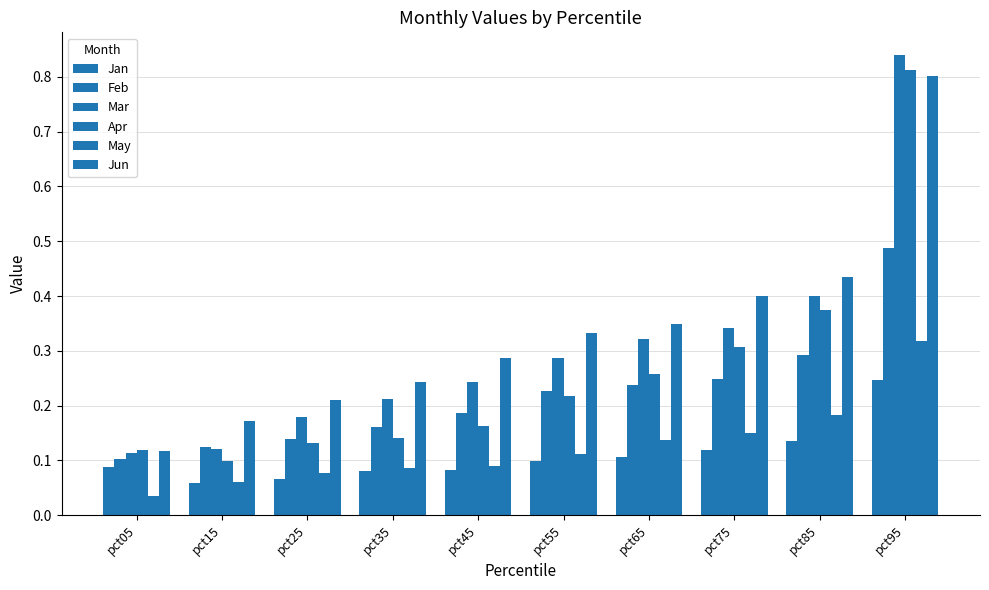

Is it true that Jun equals 0.4 at pct75?

True